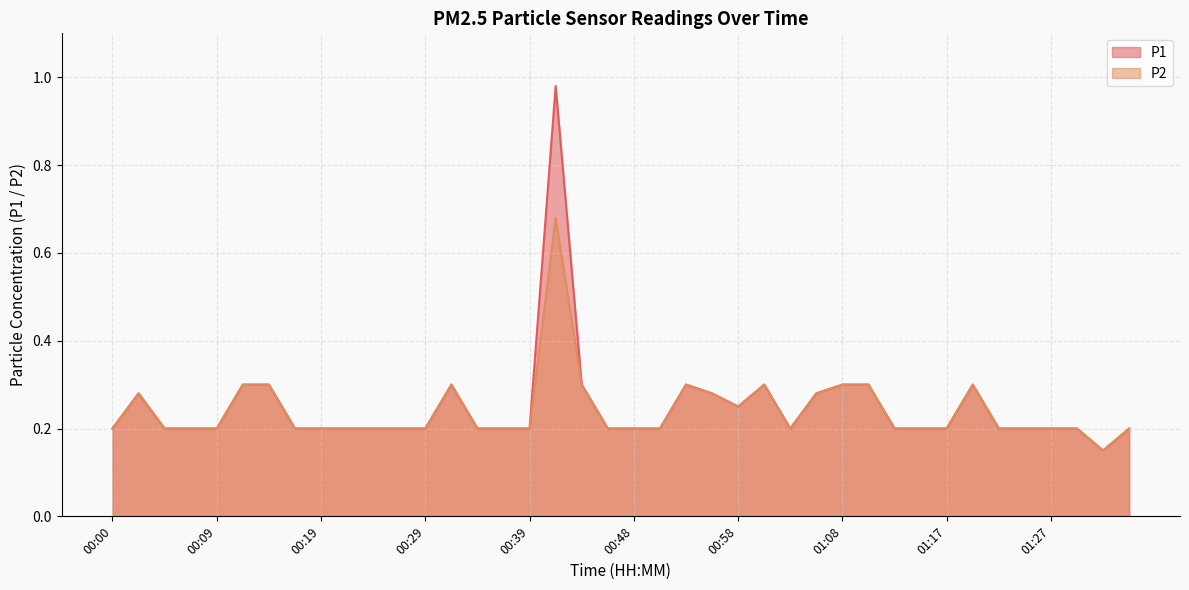

What is the label of the 17th point from the right?

00:56